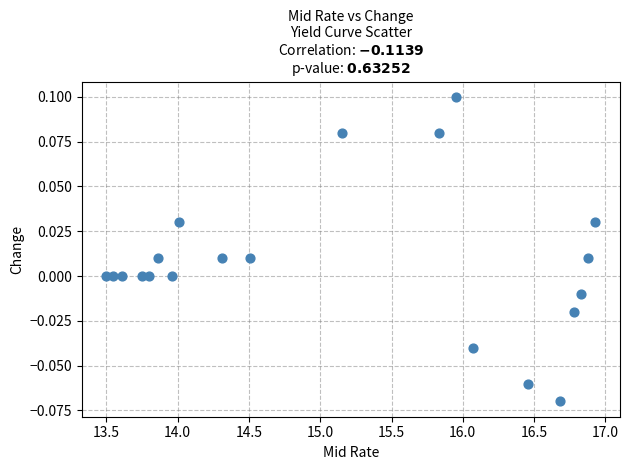

What is the range of X values (max minus min)?

3.4